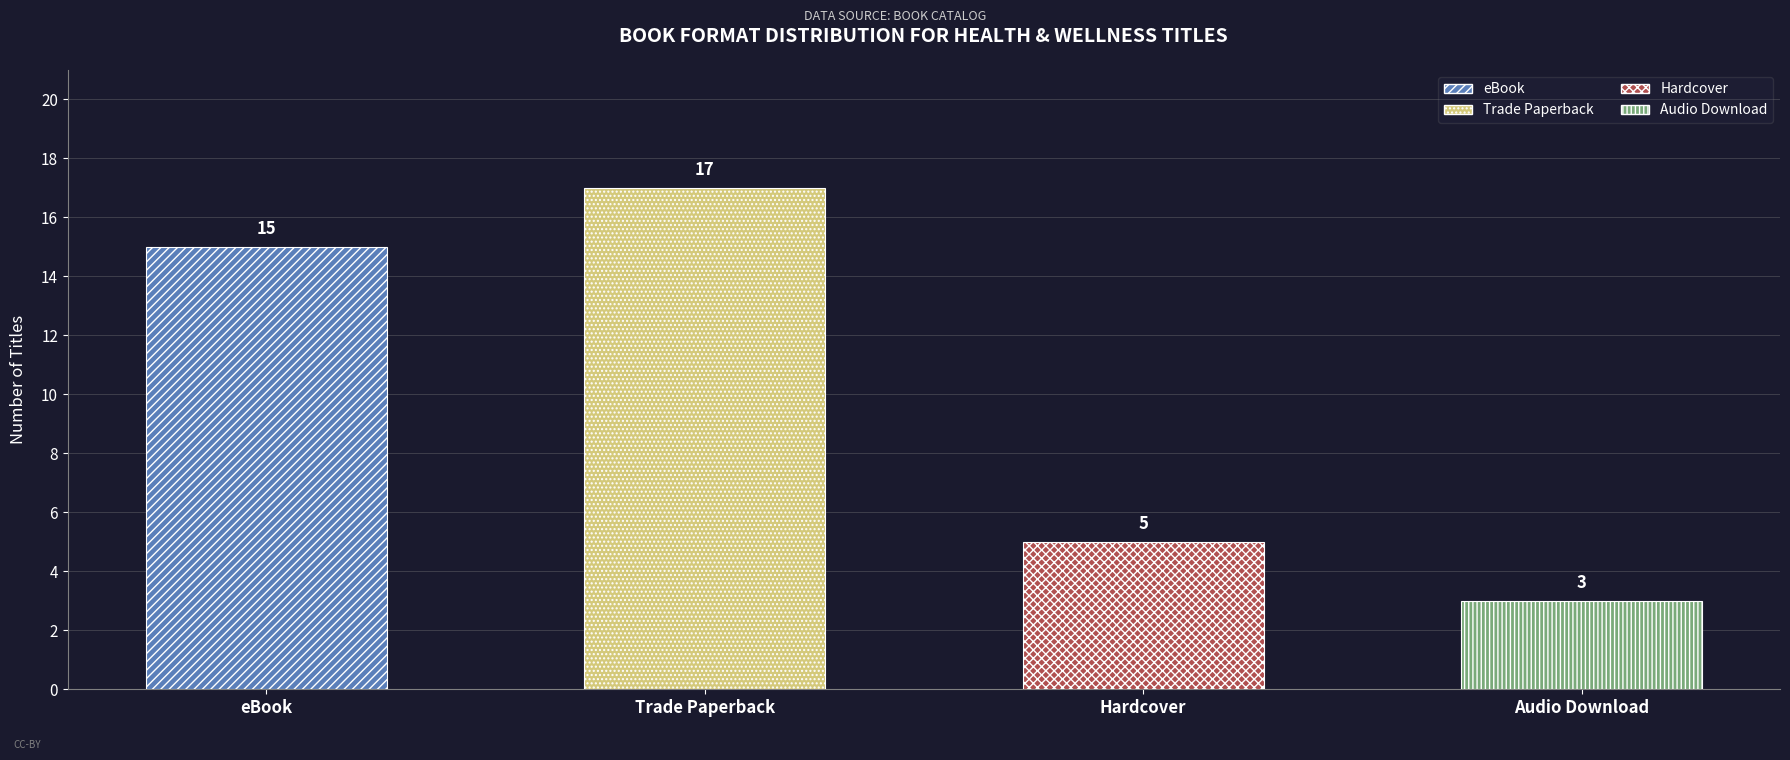

Reading left to right, what are all the values shown in this chart?

15	17	5	3